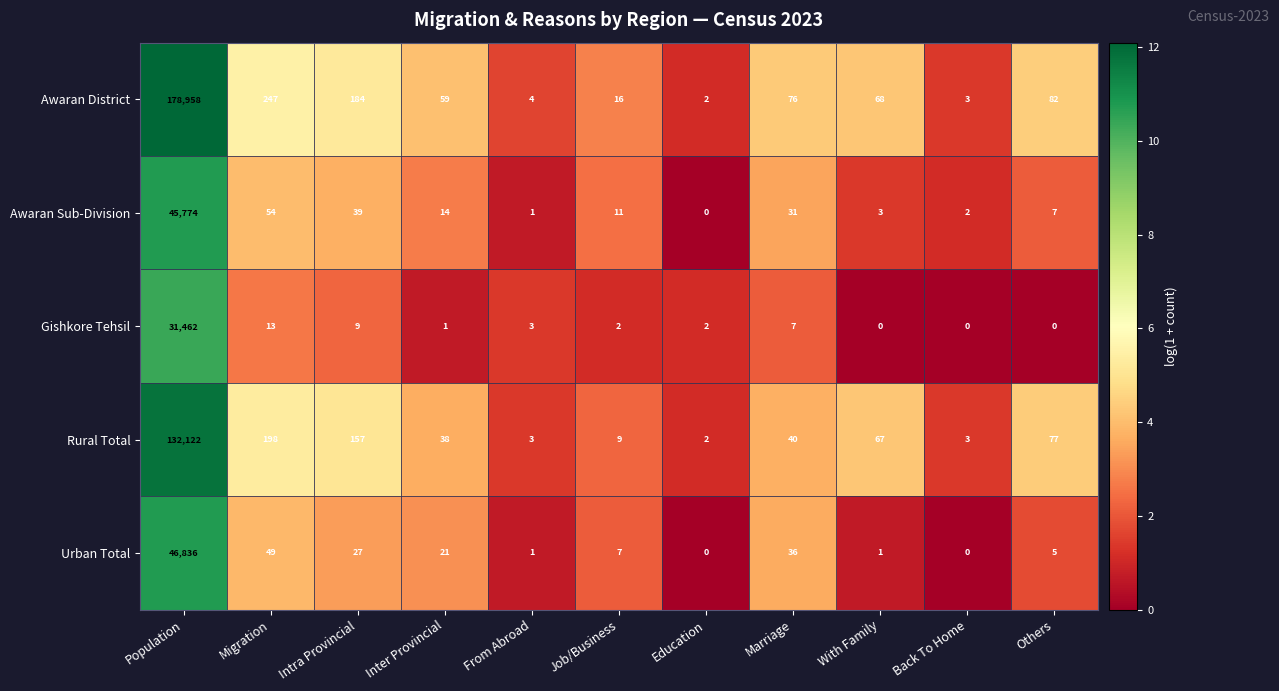

At which category does the chart reach its peak across all series?

Population